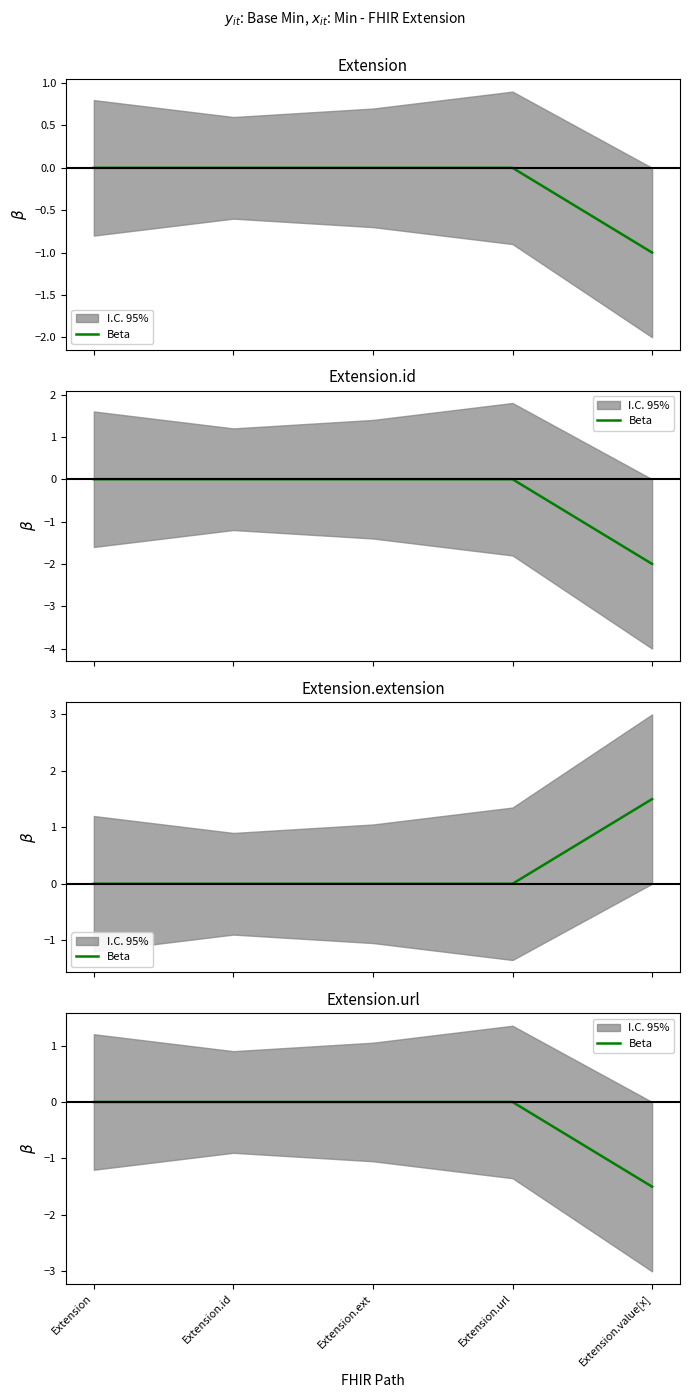

List the labels in order of value, smallest first.

Extension.value[x], Extension, Extension.id, Extension.ext, Extension.url